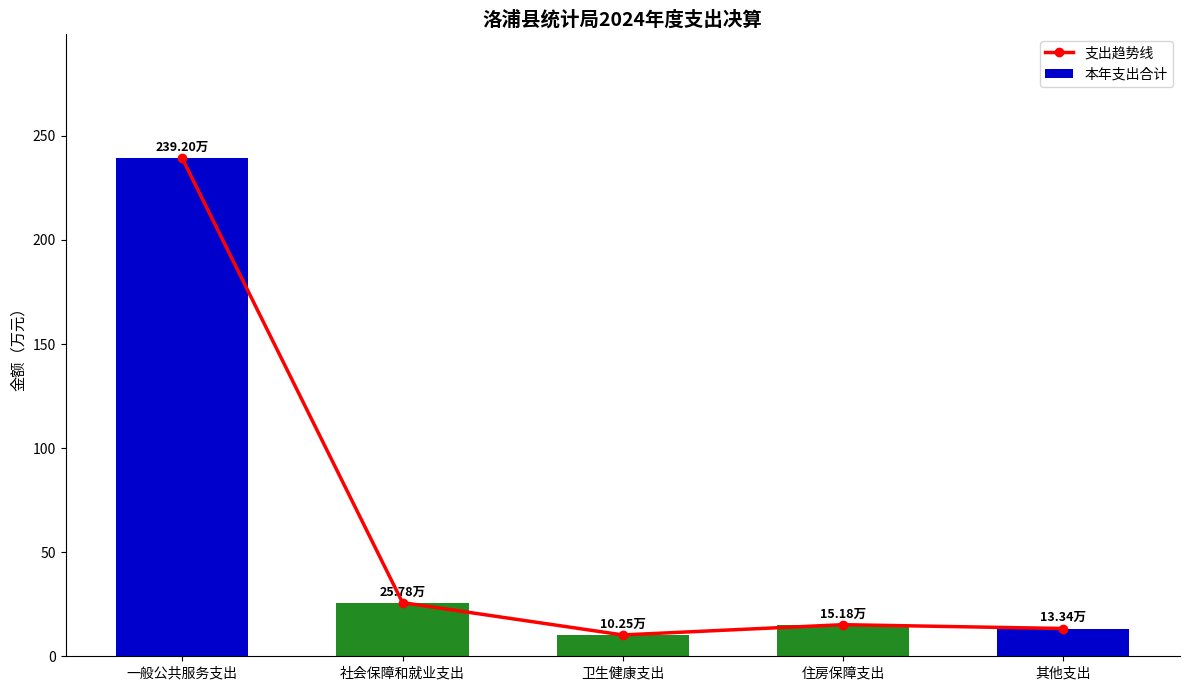

What is the sum of the 本年支出合计 values at 其他支出 and 住房保障支出?

28.5